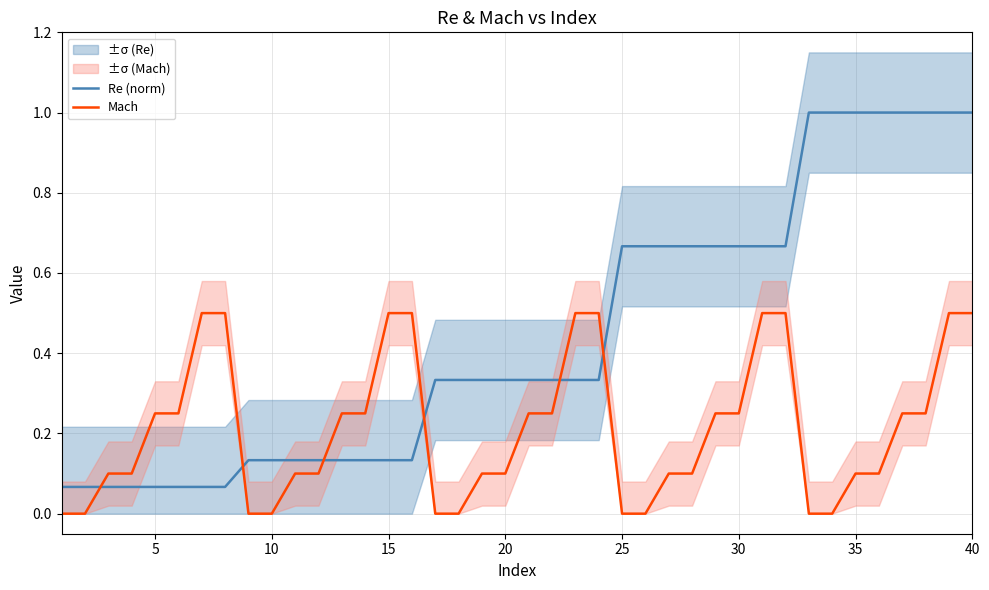

The value of Mach at 25 is -0.2. True or false?

False